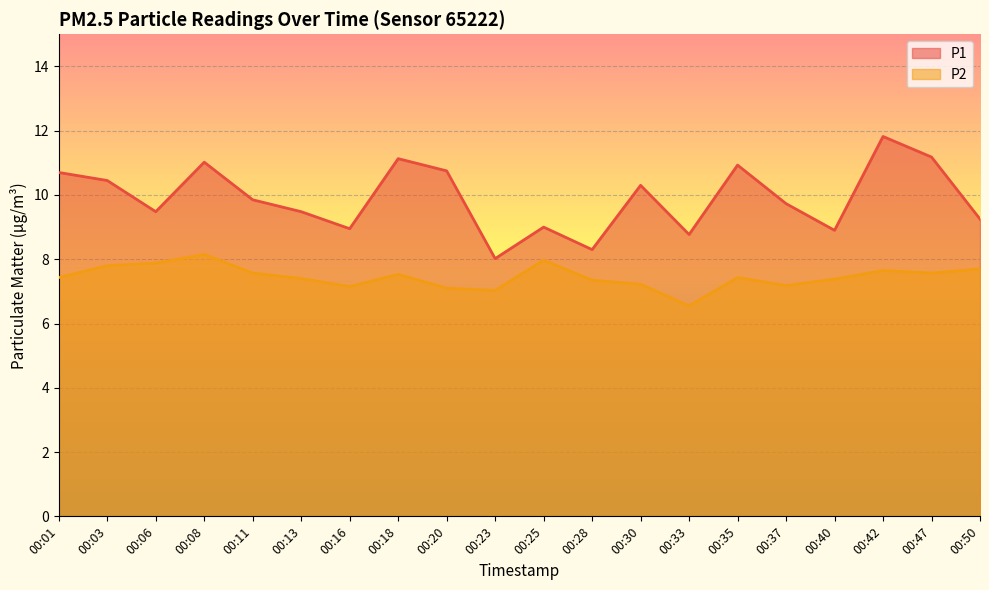

What is the value of the P1 point at the 17th from the left?

8.9